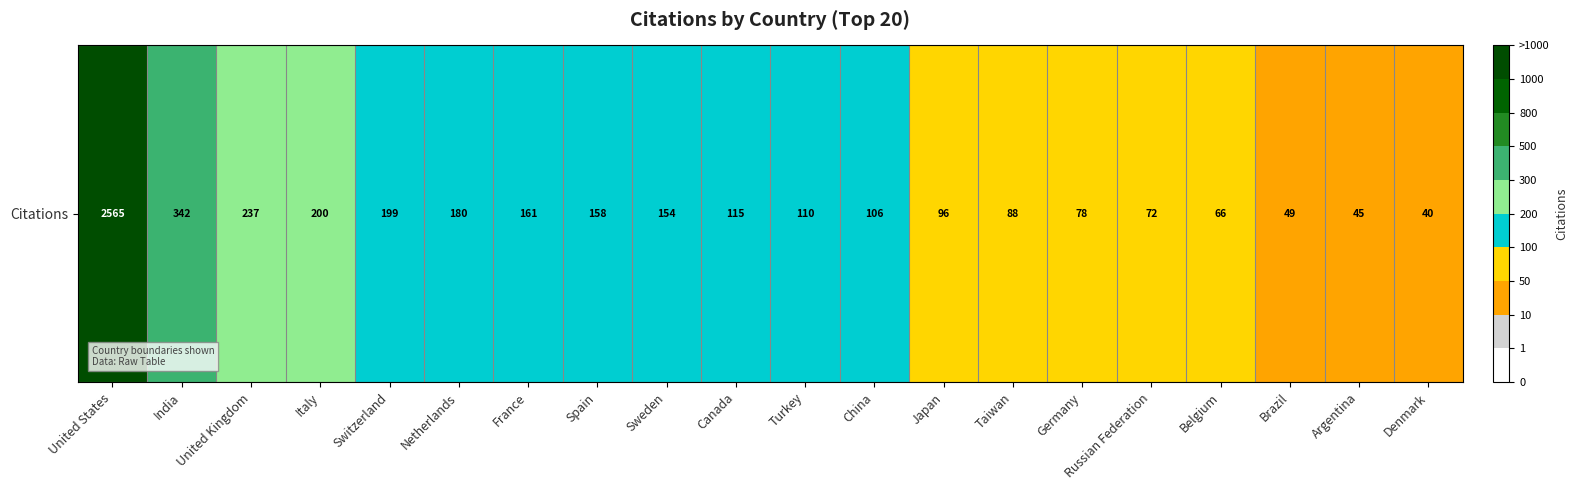

What is the difference between the maximum and minimum values?

2525